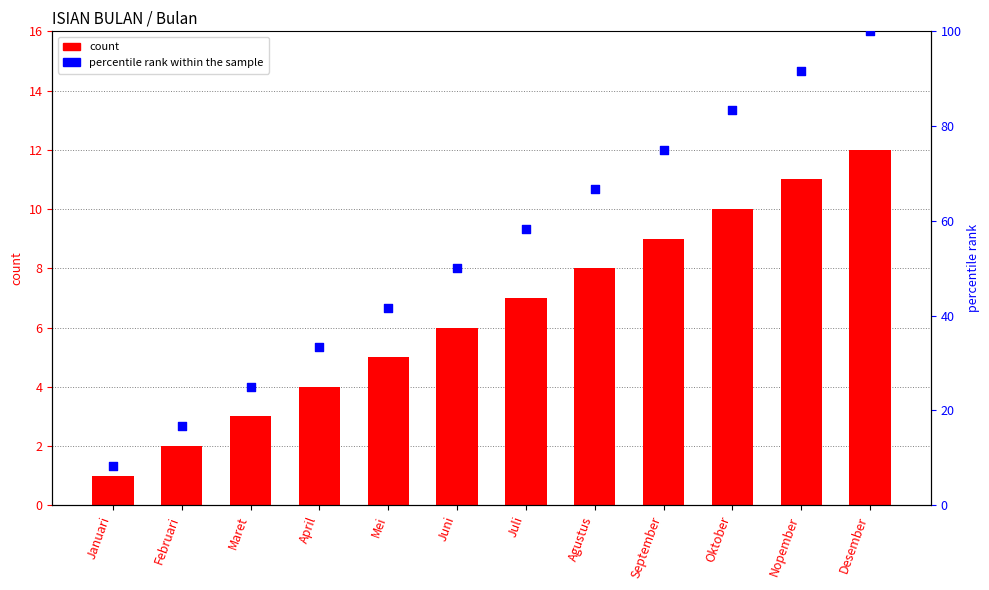

What is the total value across all series at Oktober?

93.3